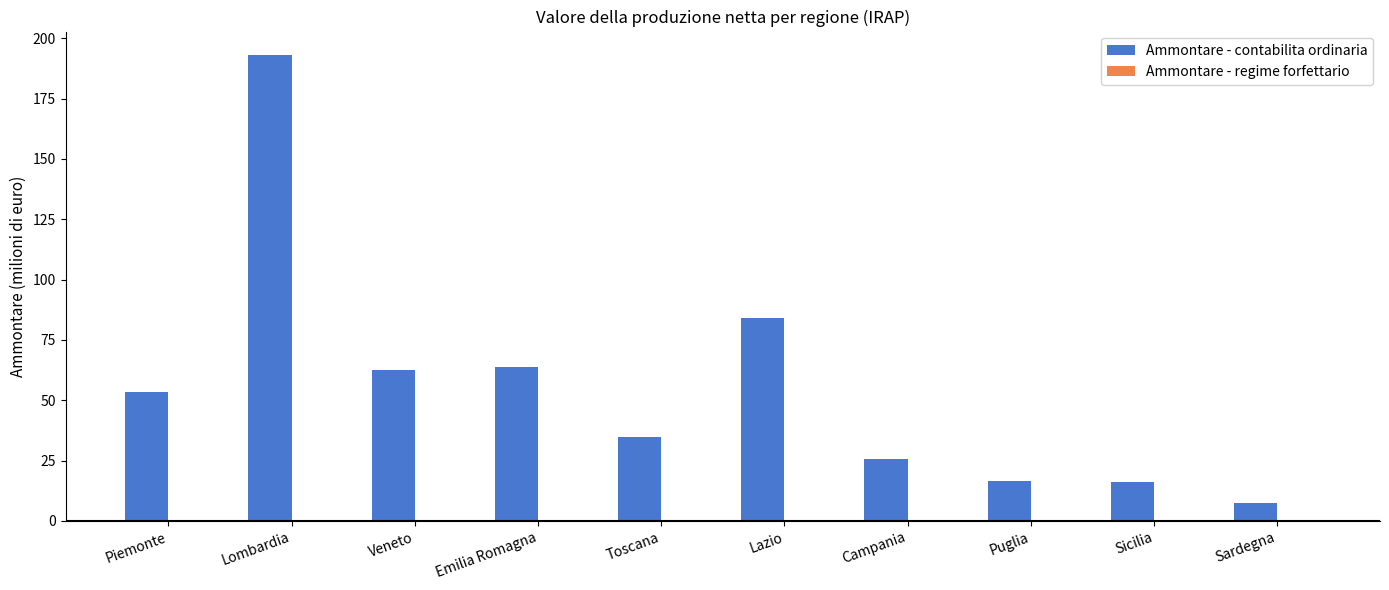

How many groups of bars are there?

10